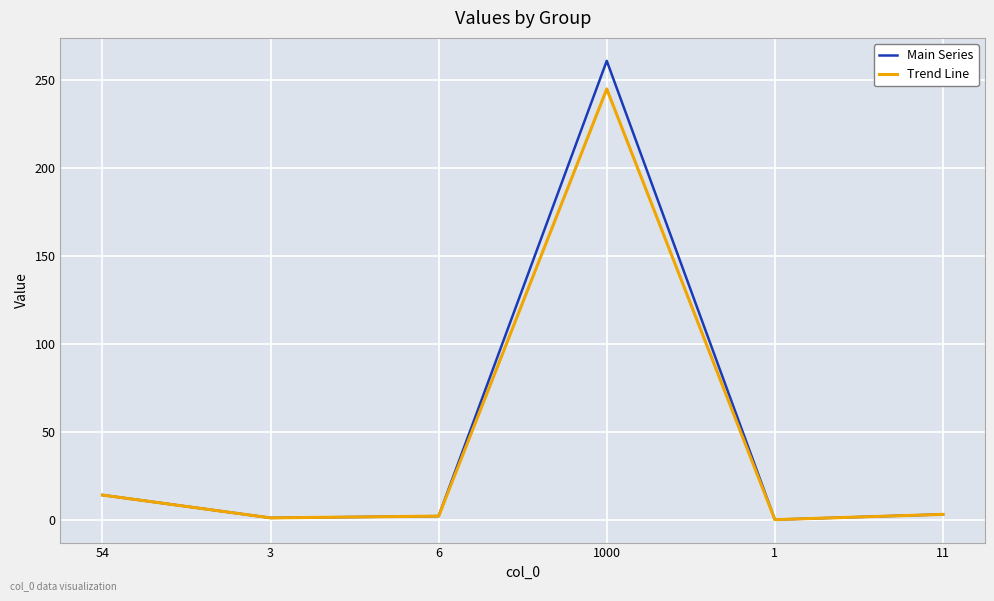

What are all the series names shown in the legend?

Main Series, Trend Line